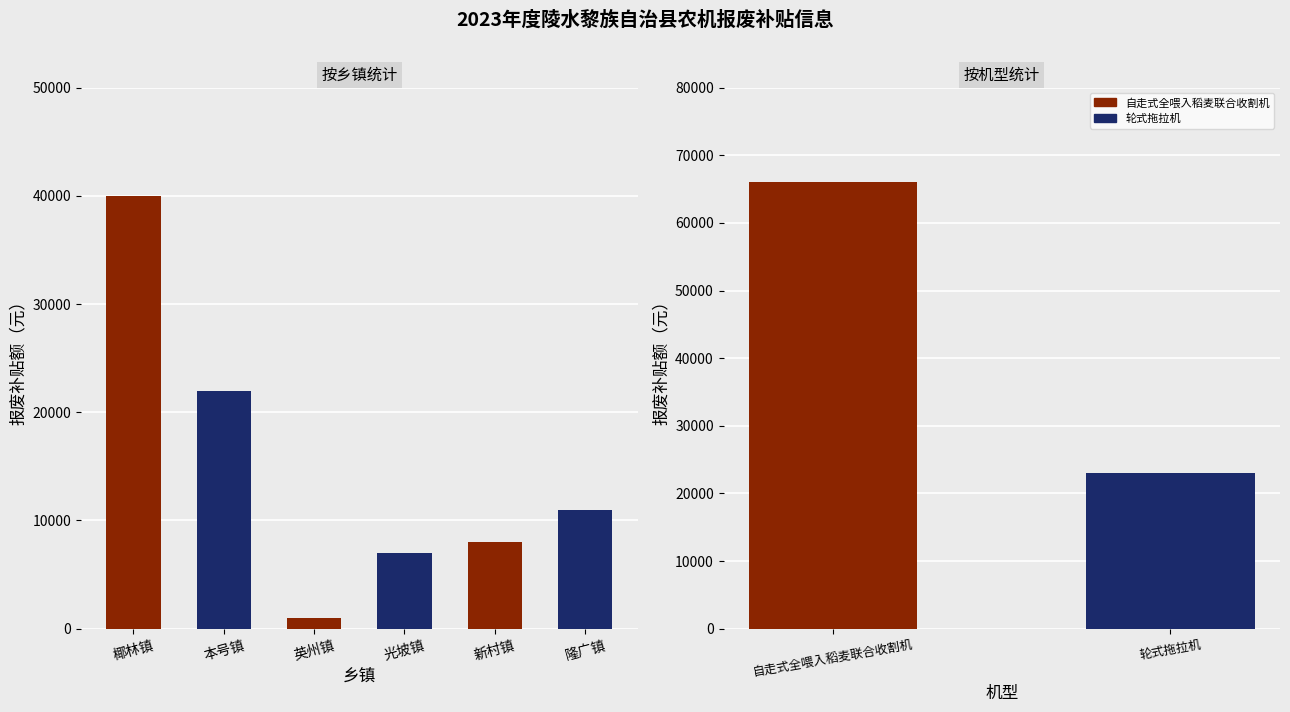

What is the value of the 1st bar from the left?

40000